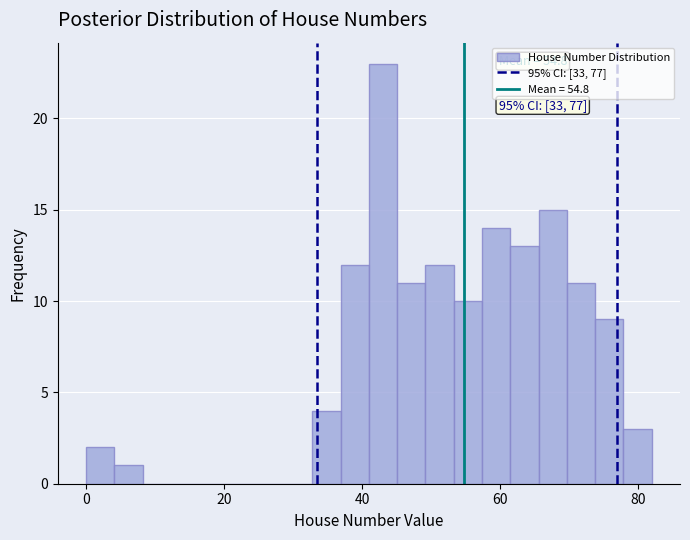

Around what value on the x-axis is the tallest bar? Give the approximate position of its centre, as read against the axis.

44